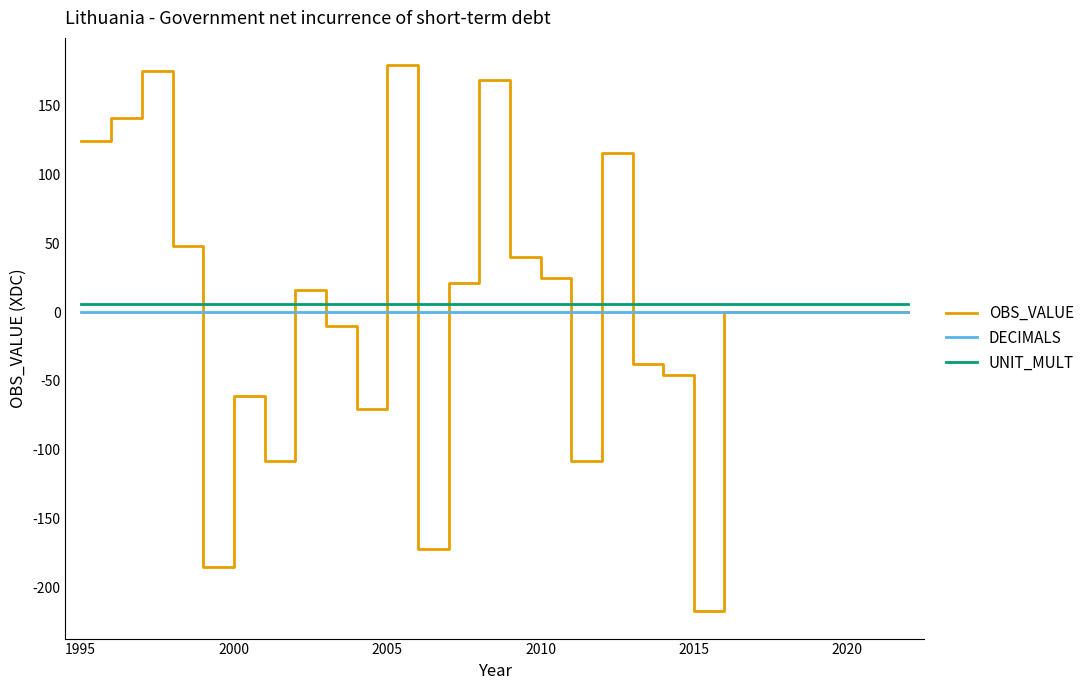

True or false: UNIT_MULT and OBS_VALUE intersect in this chart.

True